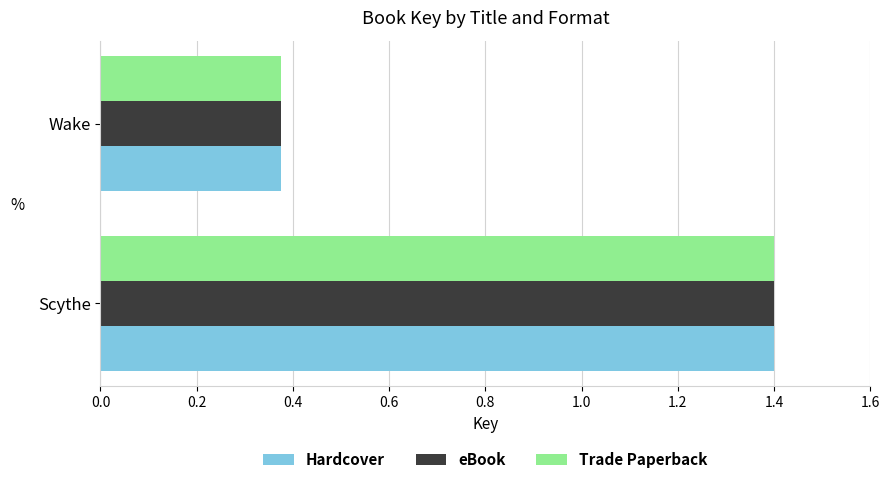

What is the difference between the maximum and minimum values in the Trade Paperback series?

1.0